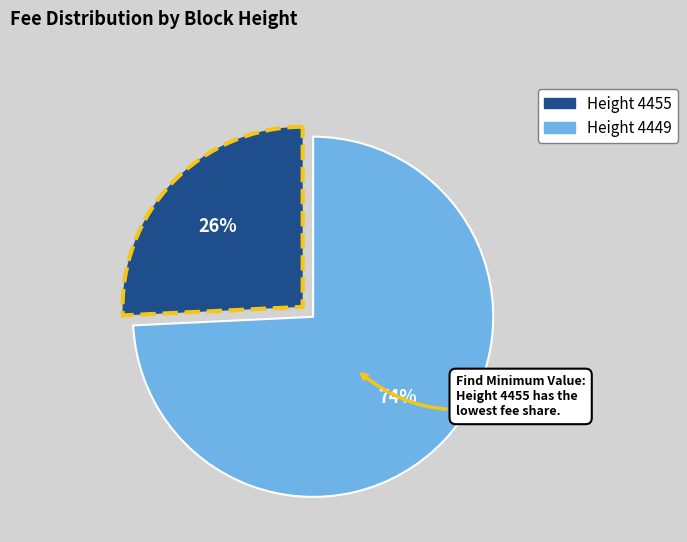

Is there a majority slice in this chart?

Yes